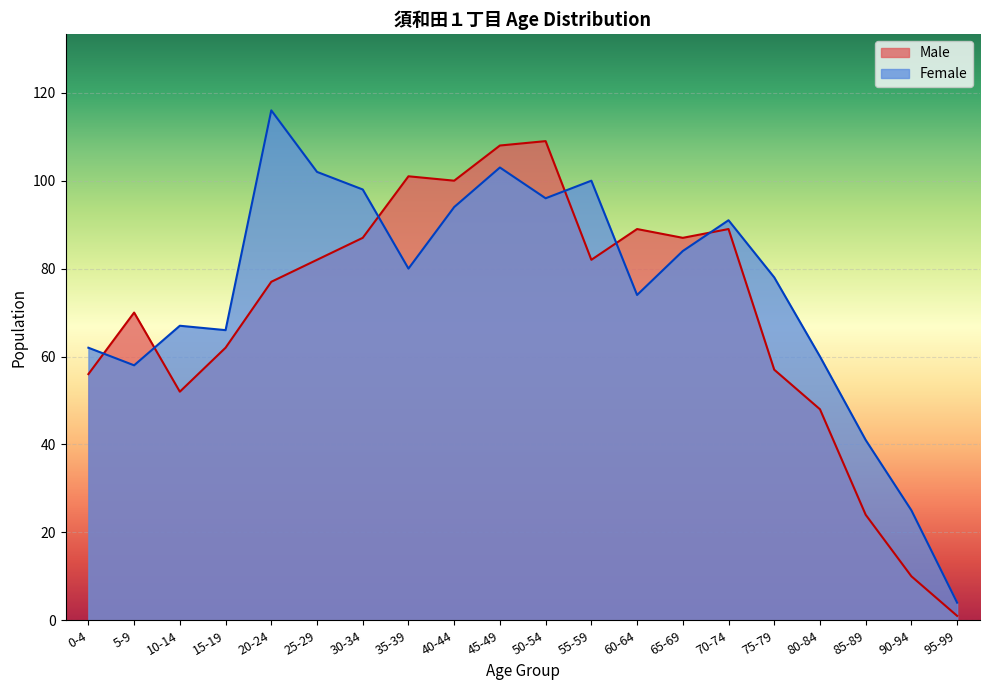

After their last crossing, which series has the higher values: Male or Female?

Female